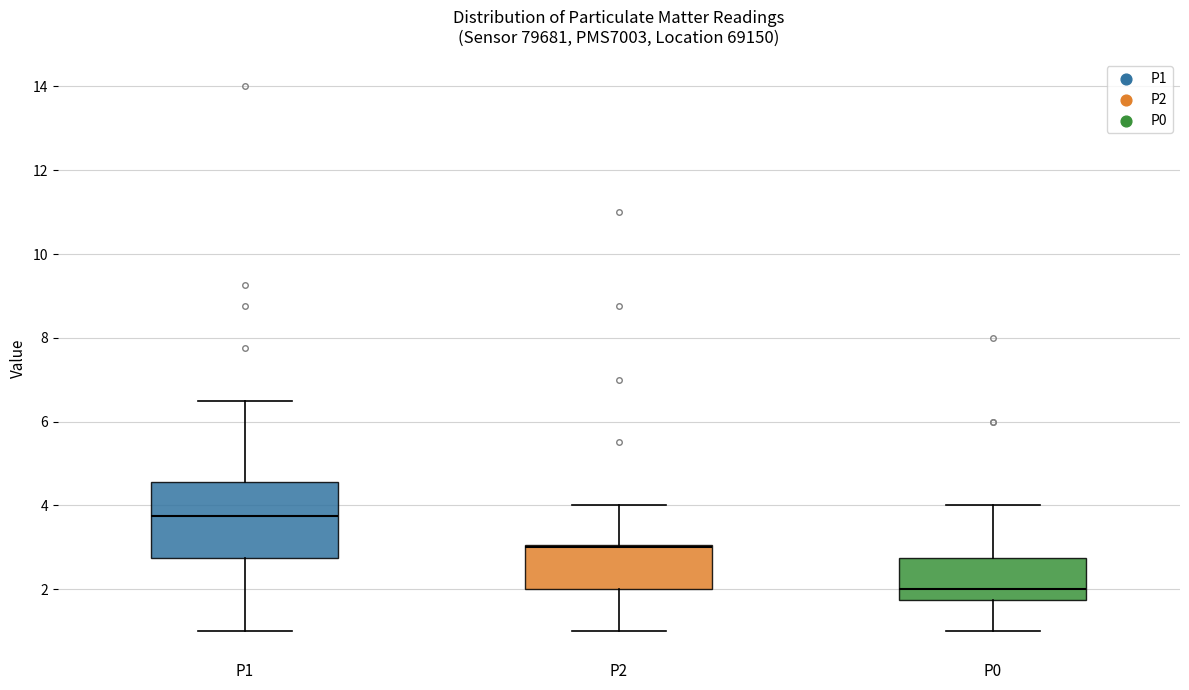

Which box has the lowest median line?

P0